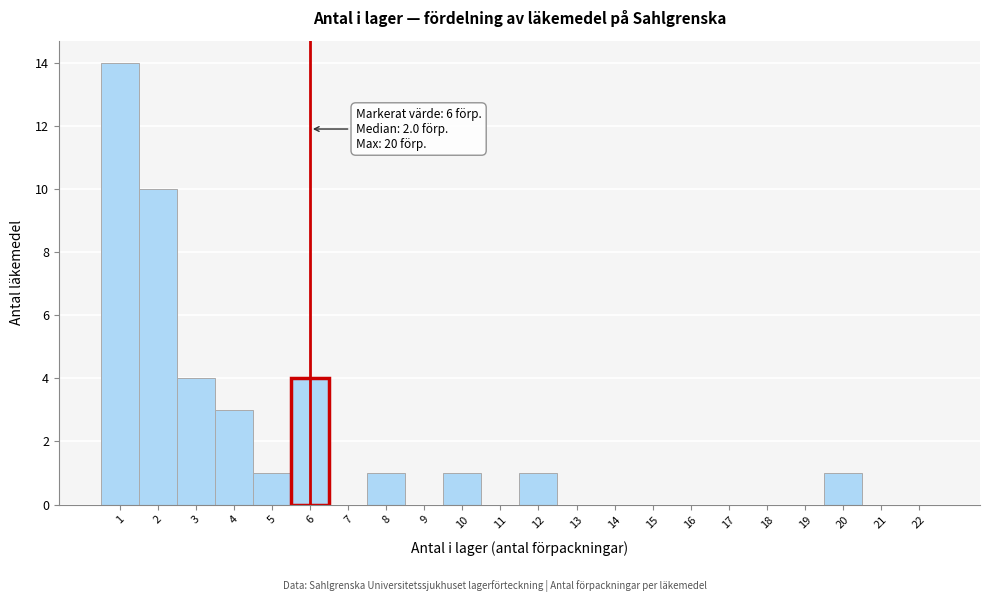

Over which range of the x-axis is the bar tallest?

0.5 to 1.5